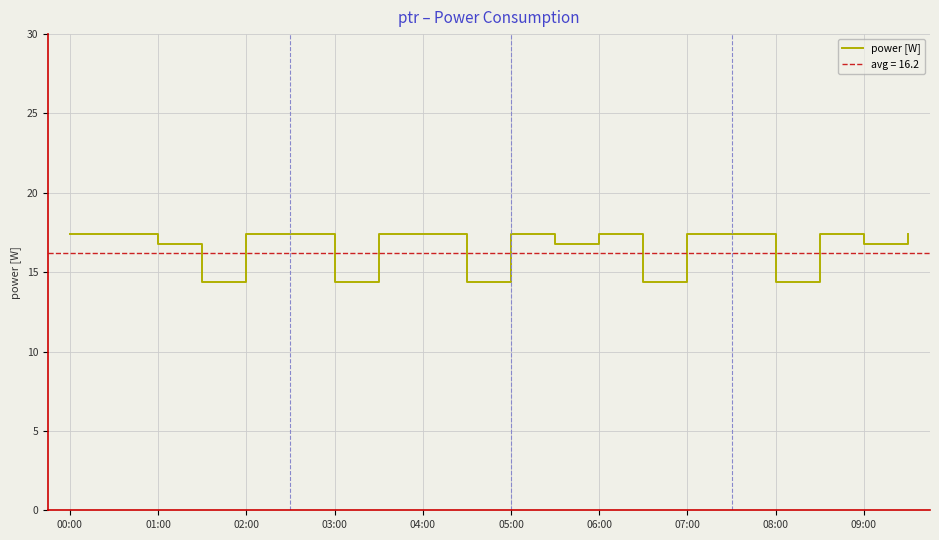

Is it true that power [W] equals 23.5 at 02:00?

False